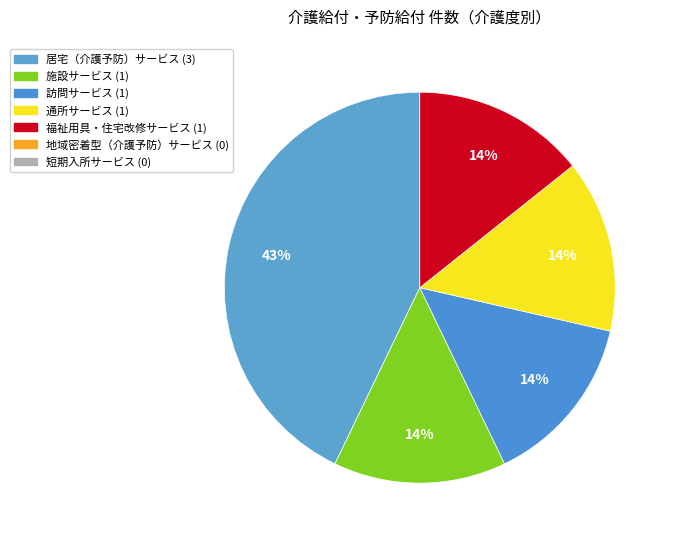

What is the smallest slice in the pie chart?

地域密着型（介護予防）サービス